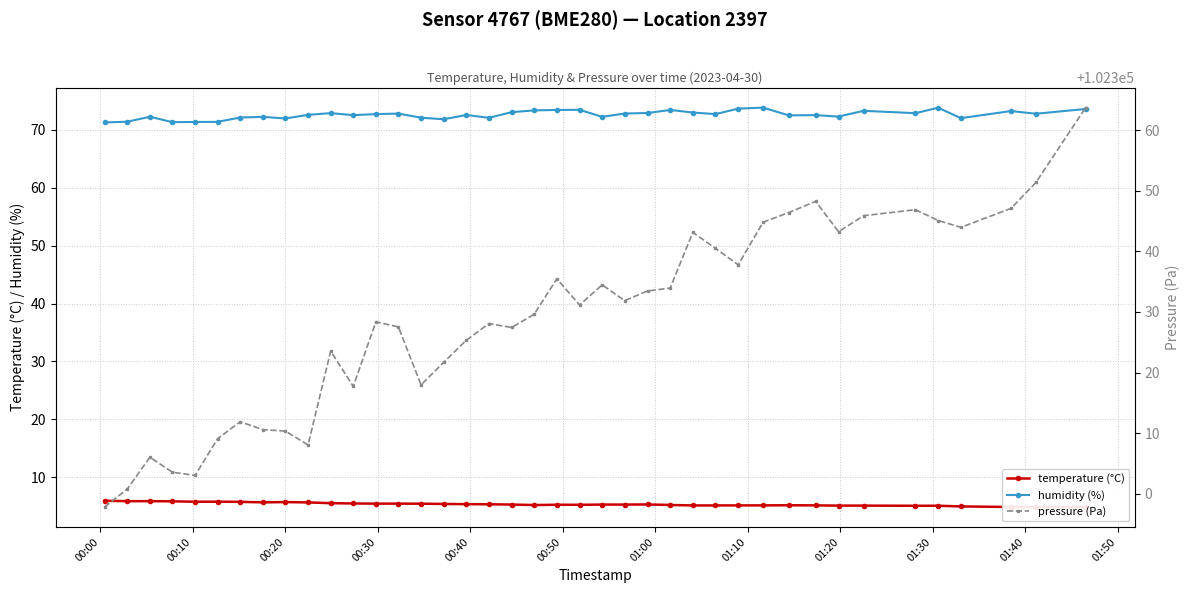

What is the value of the humidity (%) point at the 6th from the left?

71.4